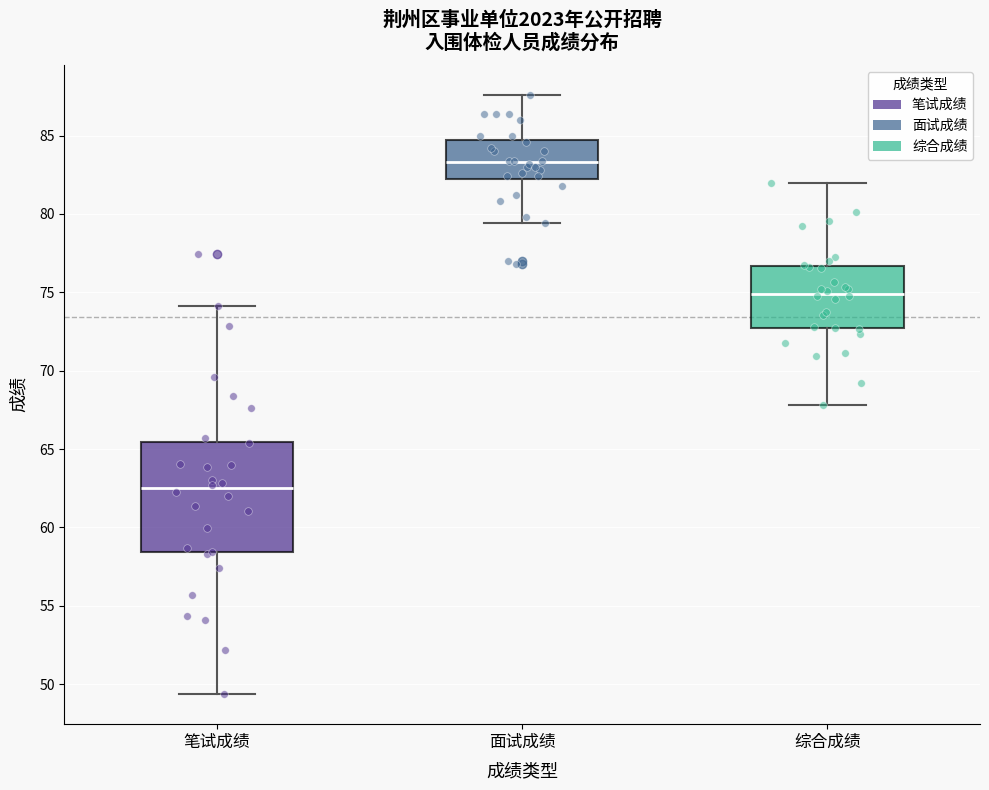

Which box has the highest median line?

面试成绩